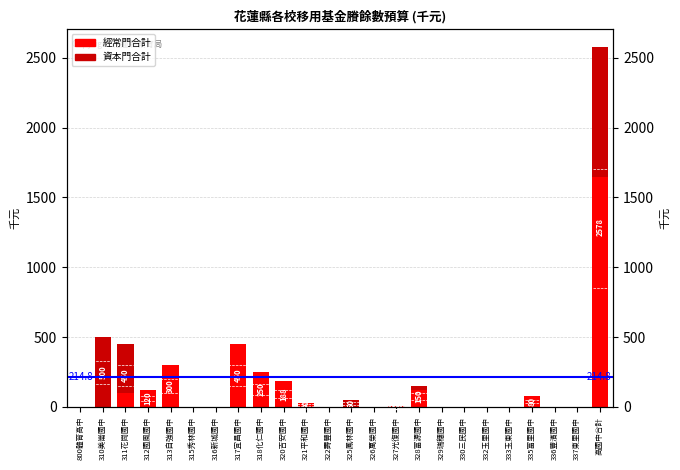

What is the difference between the highest and lowest values at 317宜昌國中?

450